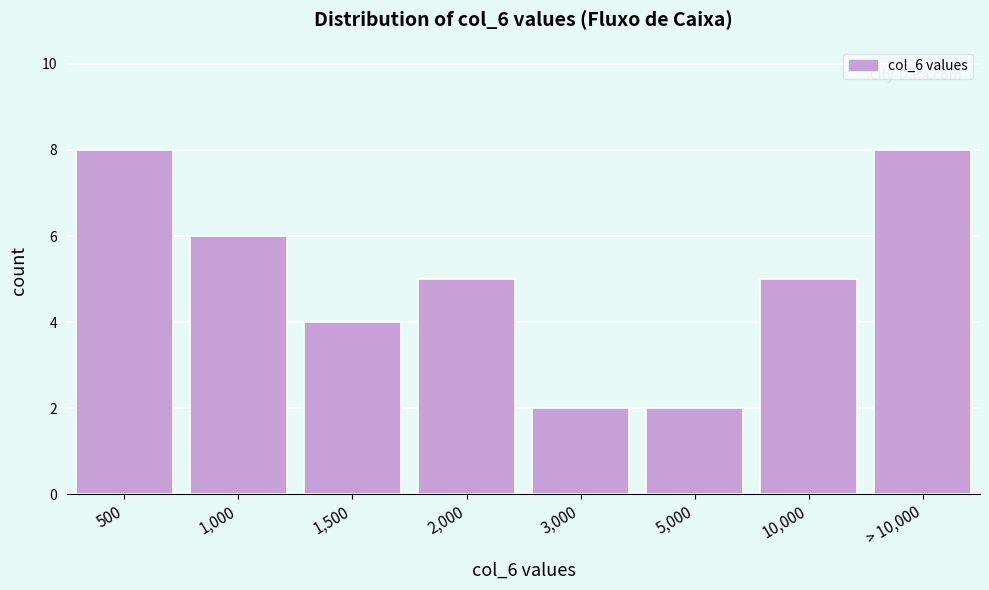

Reading left to right, extract all data points from this chart.

500=8	1,000=6	1,500=4	2,000=5	3,000=2	5,000=2	10,000=5	> 10,000=8